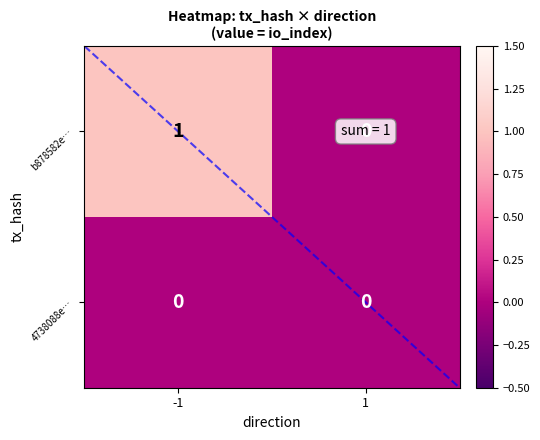

True or false: b878582e… has a value of 0 at 1.

True